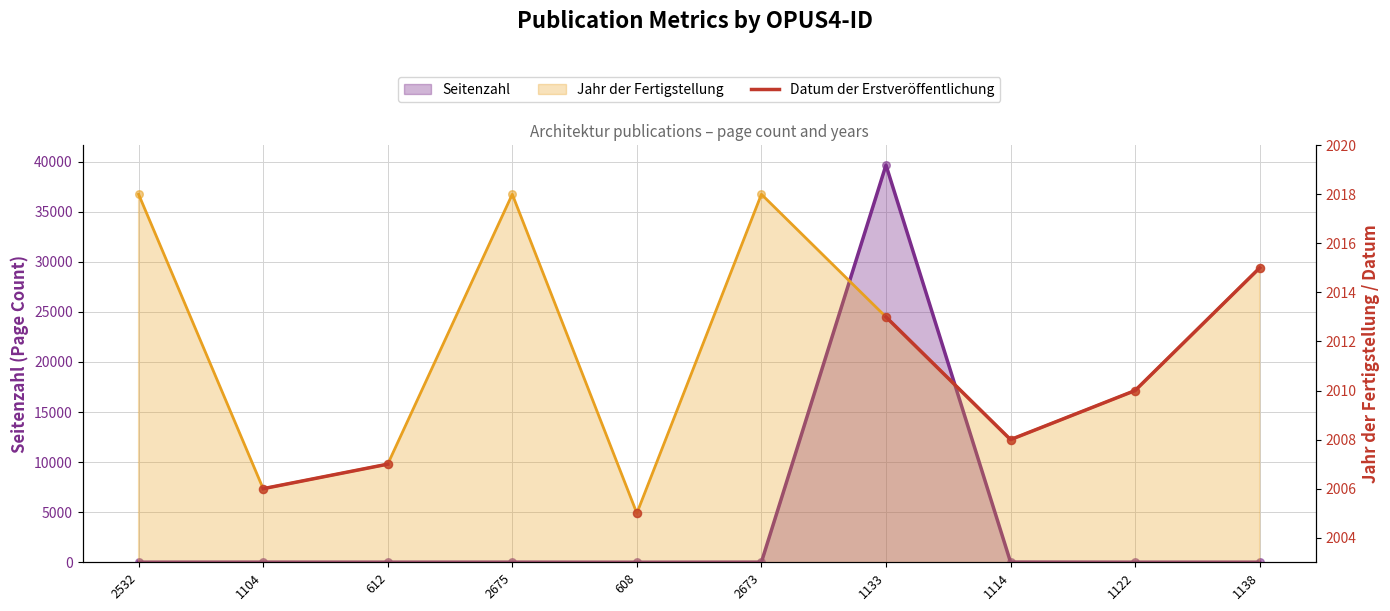

Between 612 and 608, which is larger?

612